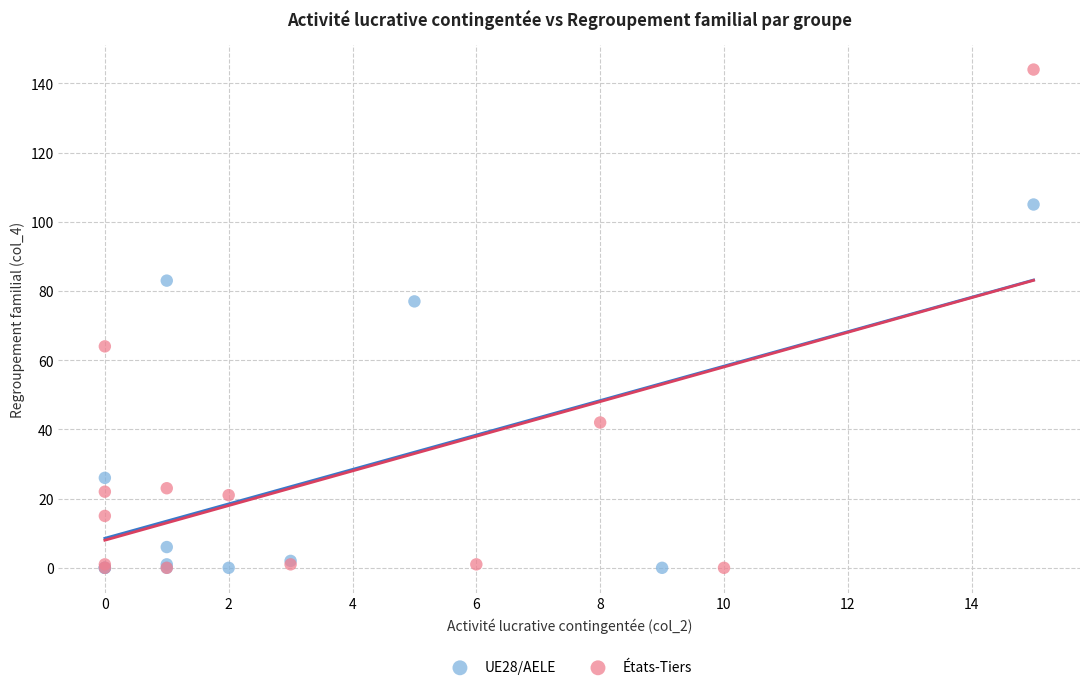

Which series contains the highest Y value?

États-Tiers